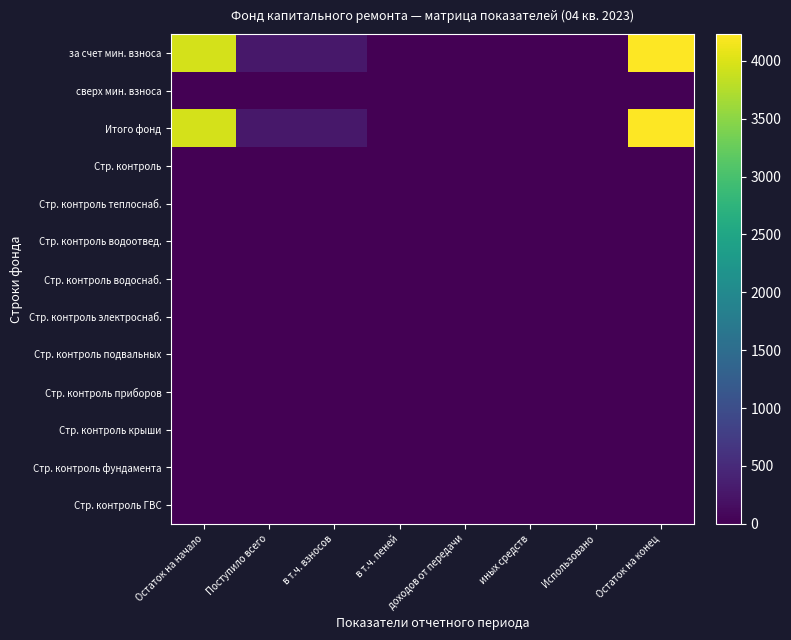

Reading left to right, extract all data points from this chart.

за счет мин. взноса: Остаток на начало=3952.2	Поступило всего=279.2	в т.ч. взносов=276.7	в т.ч. пеней=2.6	доходов от передачи=0.0	иных средств=0.0	Использовано=0.0	Остаток на конец=4231.4
сверх мин. взноса: Остаток на начало=0.0	Поступило всего=0.0	в т.ч. взносов=0.0	в т.ч. пеней=0.0	доходов от передачи=0.0	иных средств=0.0	Использовано=0.0	Остаток на конец=0.0
Итого фонд: Остаток на начало=3952.2	Поступило всего=279.2	в т.ч. взносов=276.7	в т.ч. пеней=2.6	доходов от передачи=0.0	иных средств=0.0	Использовано=0.0	Остаток на конец=4231.4
Стр. контроль: Остаток на начало=0.0	Поступило всего=0.0	в т.ч. взносов=0.0	в т.ч. пеней=0.0	доходов от передачи=0.0	иных средств=0.0	Использовано=0.0	Остаток на конец=0.0
Стр. контроль теплоснаб.: Остаток на начало=0.0	Поступило всего=0.0	в т.ч. взносов=0.0	в т.ч. пеней=0.0	доходов от передачи=0.0	иных средств=0.0	Использовано=0.0	Остаток на конец=0.0
Стр. контроль водоотвед.: Остаток на начало=0.0	Поступило всего=0.0	в т.ч. взносов=0.0	в т.ч. пеней=0.0	доходов от передачи=0.0	иных средств=0.0	Использовано=0.0	Остаток на конец=0.0
Стр. контроль водоснаб.: Остаток на начало=0.0	Поступило всего=0.0	в т.ч. взносов=0.0	в т.ч. пеней=0.0	доходов от передачи=0.0	иных средств=0.0	Использовано=0.0	Остаток на конец=0.0
Стр. контроль электроснаб.: Остаток на начало=0.0	Поступило всего=0.0	в т.ч. взносов=0.0	в т.ч. пеней=0.0	доходов от передачи=0.0	иных средств=0.0	Использовано=0.0	Остаток на конец=0.0
Стр. контроль подвальных: Остаток на начало=0.0	Поступило всего=0.0	в т.ч. взносов=0.0	в т.ч. пеней=0.0	доходов от передачи=0.0	иных средств=0.0	Использовано=0.0	Остаток на конец=0.0
Стр. контроль приборов: Остаток на начало=0.0	Поступило всего=0.0	в т.ч. взносов=0.0	в т.ч. пеней=0.0	доходов от передачи=0.0	иных средств=0.0	Использовано=0.0	Остаток на конец=0.0
Стр. контроль крыши: Остаток на начало=0.0	Поступило всего=0.0	в т.ч. взносов=0.0	в т.ч. пеней=0.0	доходов от передачи=0.0	иных средств=0.0	Использовано=0.0	Остаток на конец=0.0
Стр. контроль фундамента: Остаток на начало=0.0	Поступило всего=0.0	в т.ч. взносов=0.0	в т.ч. пеней=0.0	доходов от передачи=0.0	иных средств=0.0	Использовано=0.0	Остаток на конец=0.0
Стр. контроль ГВС: Остаток на начало=0.0	Поступило всего=0.0	в т.ч. взносов=0.0	в т.ч. пеней=0.0	доходов от передачи=0.0	иных средств=0.0	Использовано=0.0	Остаток на конец=0.0